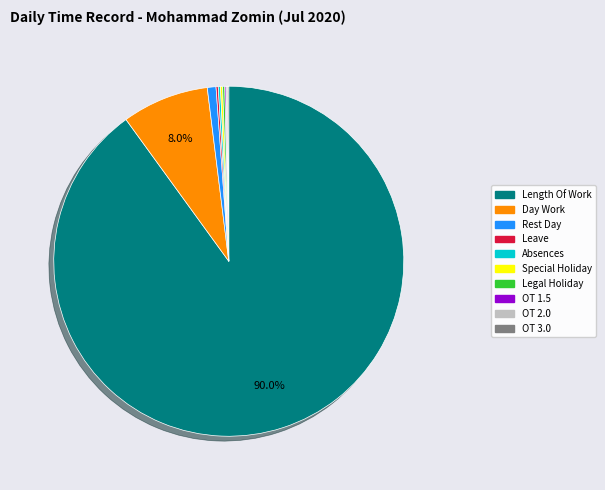

Is there a majority slice in this chart?

Yes